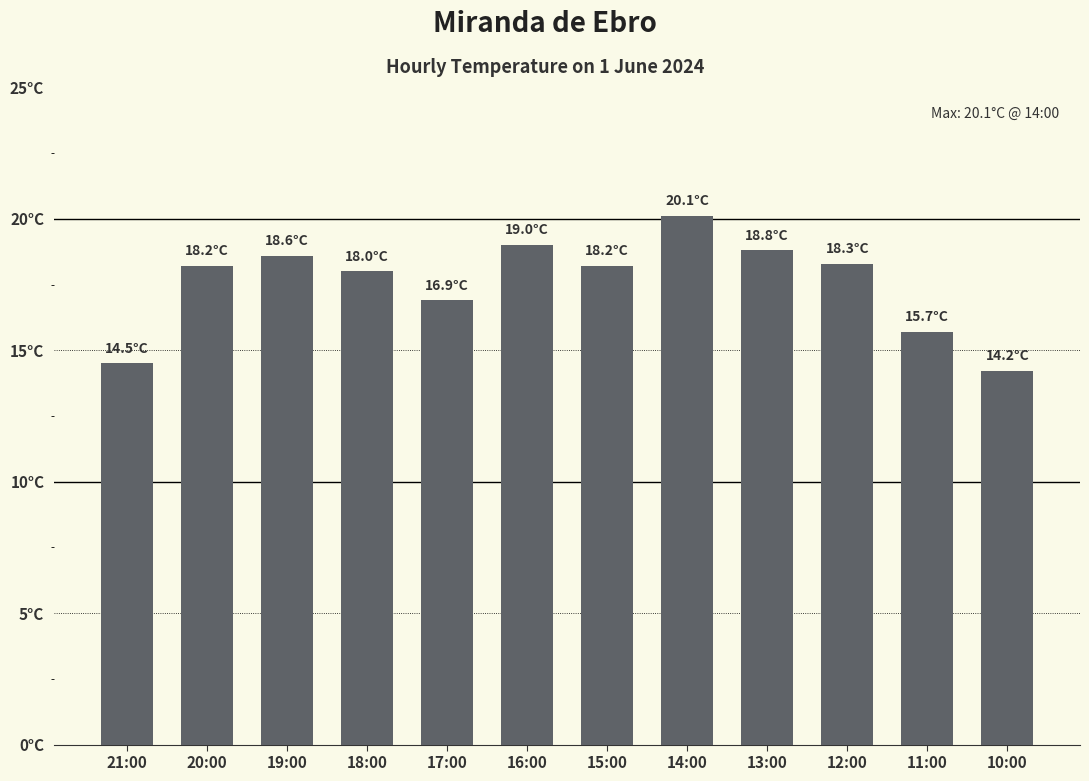

At which category does the chart reach its minimum across all series?

10:00